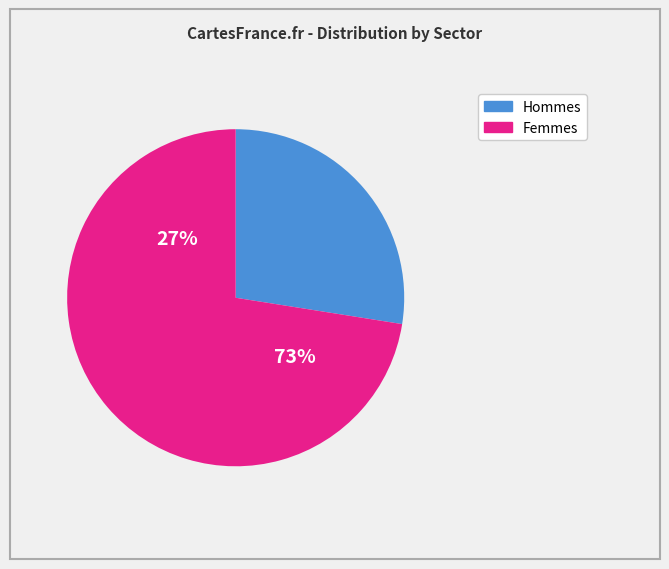

The 101 slice represents 4% of the pie. True or false?

False